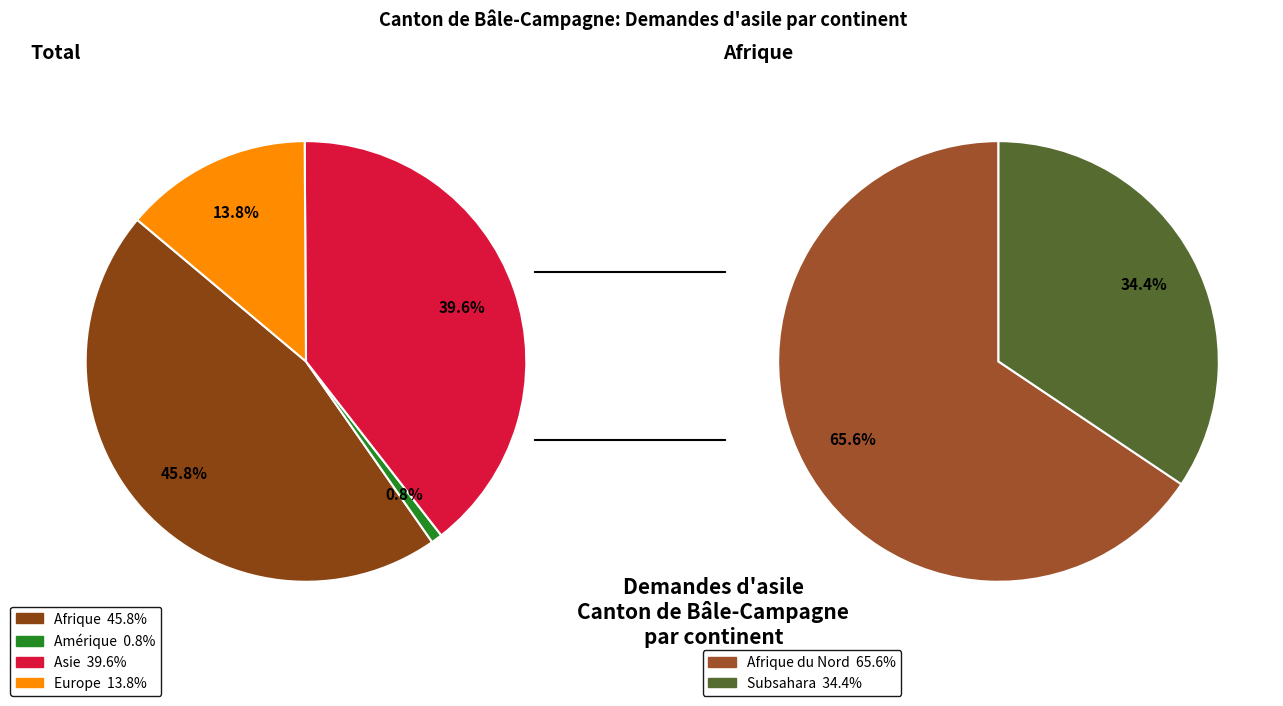

What percentage is the Asie slice, to the nearest percent?

40%